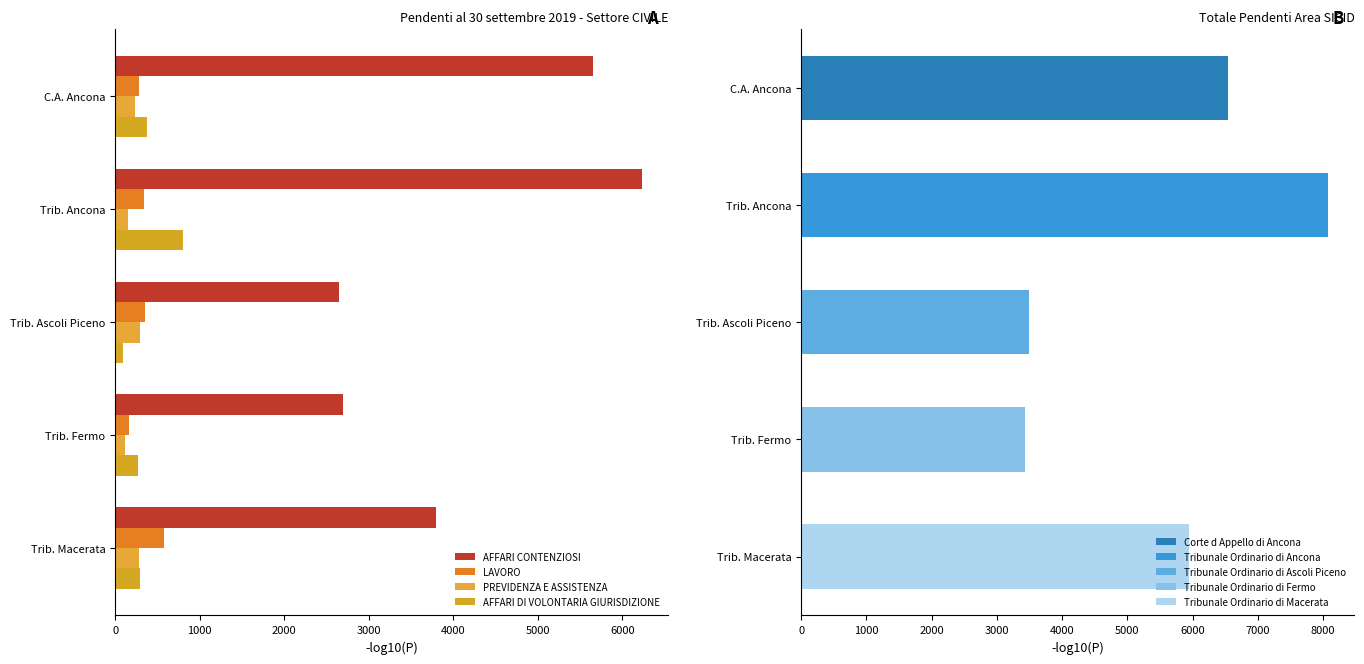

The AFFARI CONTENZIOSI series shows 4282 at Trib. Ascoli Piceno. True or false?

False